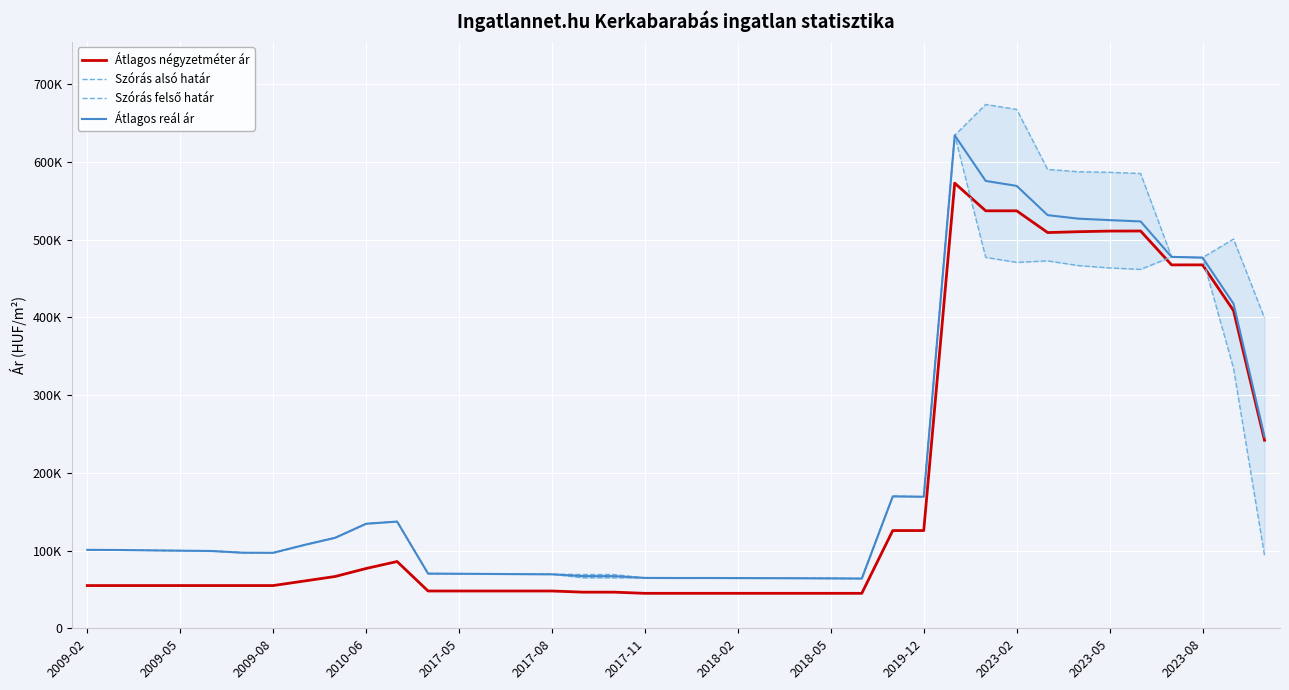

Is the value of Átlagos négyzetméter ár at 13 greater than the value of Szórás felső határ at 2017-08?

No